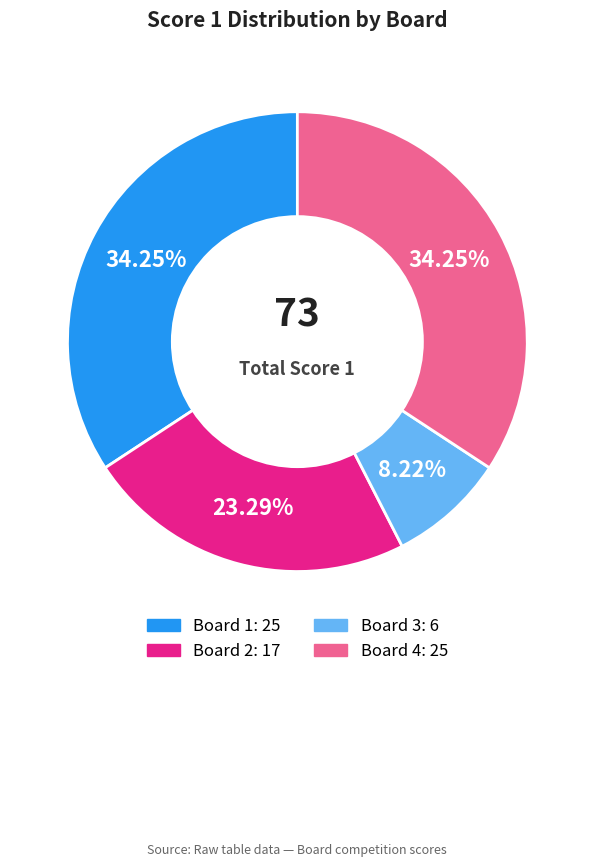

What is the ratio of the value at Board 1 to the value at Board 2?

1.5